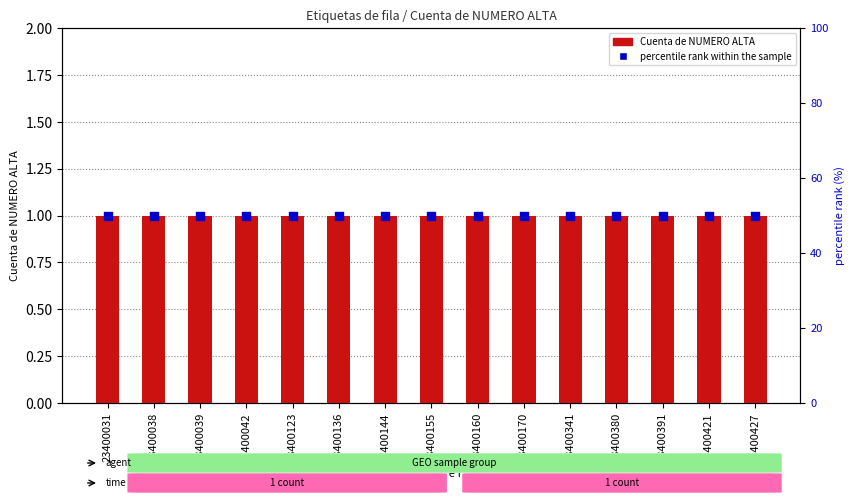

Which series has the largest total across all categories?

percentile rank within the sample